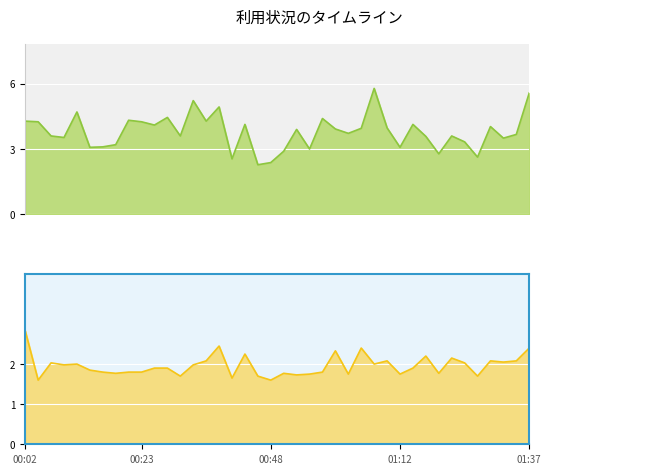

Where does the P1 series first go above 3?

00:02